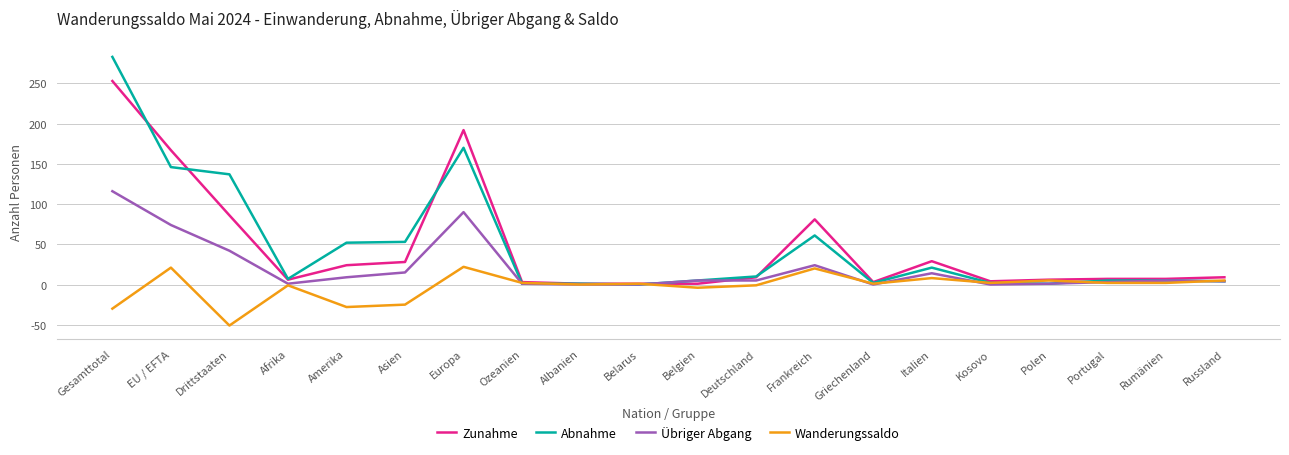

Which category has the highest value across all series?

Gesamttotal